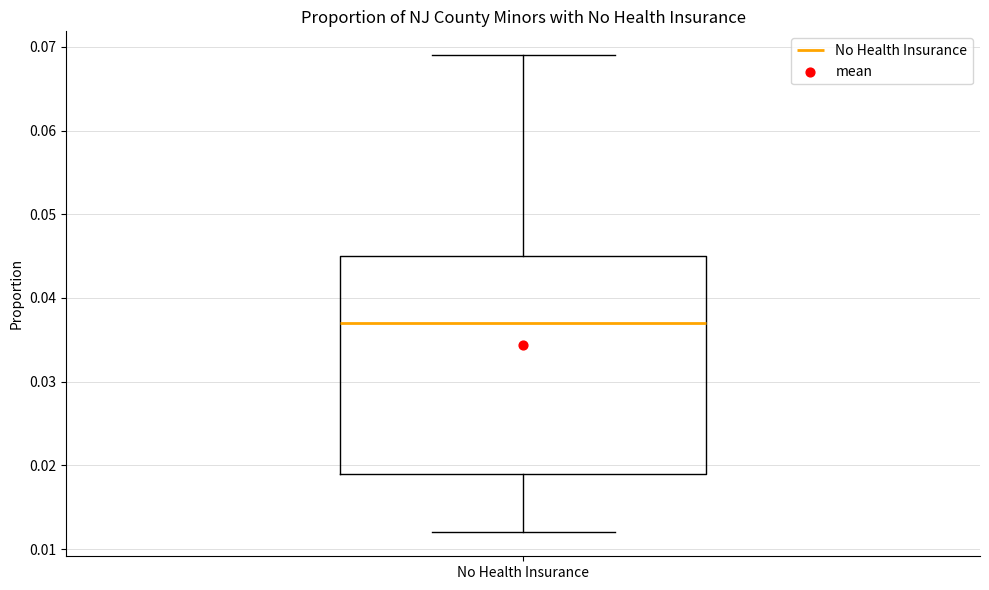

Transcribe this box plot: give where the median line is, the range the box spans, and where the two whiskers end, as read against the y-axis. The values are not printed on the chart, so give them approximately, as read against the axis.

median 0.037, box 0.019 to 0.045, whiskers 0.012 to 0.069